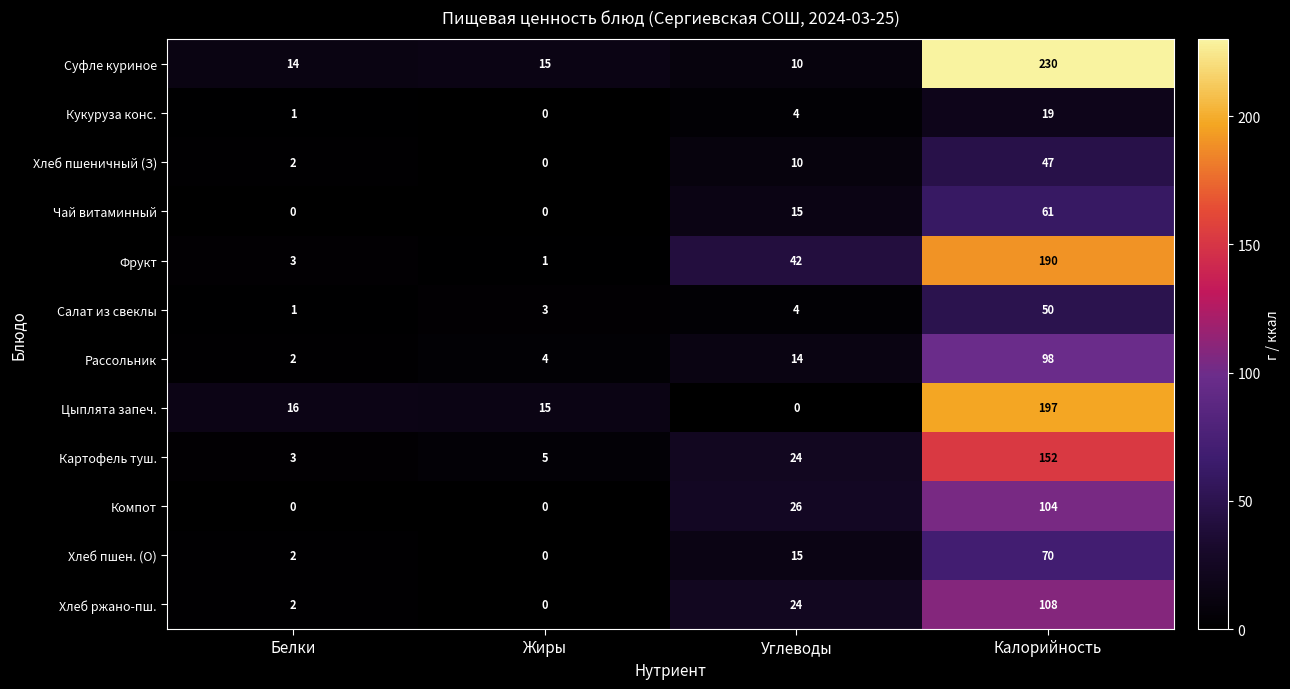

Rank the series by their maximum value, from highest to lowest.

Суфле куриное, Цыплята запеч., Фрукт, Картофель туш., Хлеб ржано-пш., Компот, Рассольник, Хлеб пшен. (О), Чай витаминный, Салат из свеклы, Хлеб пшеничный (З), Кукуруза конс.